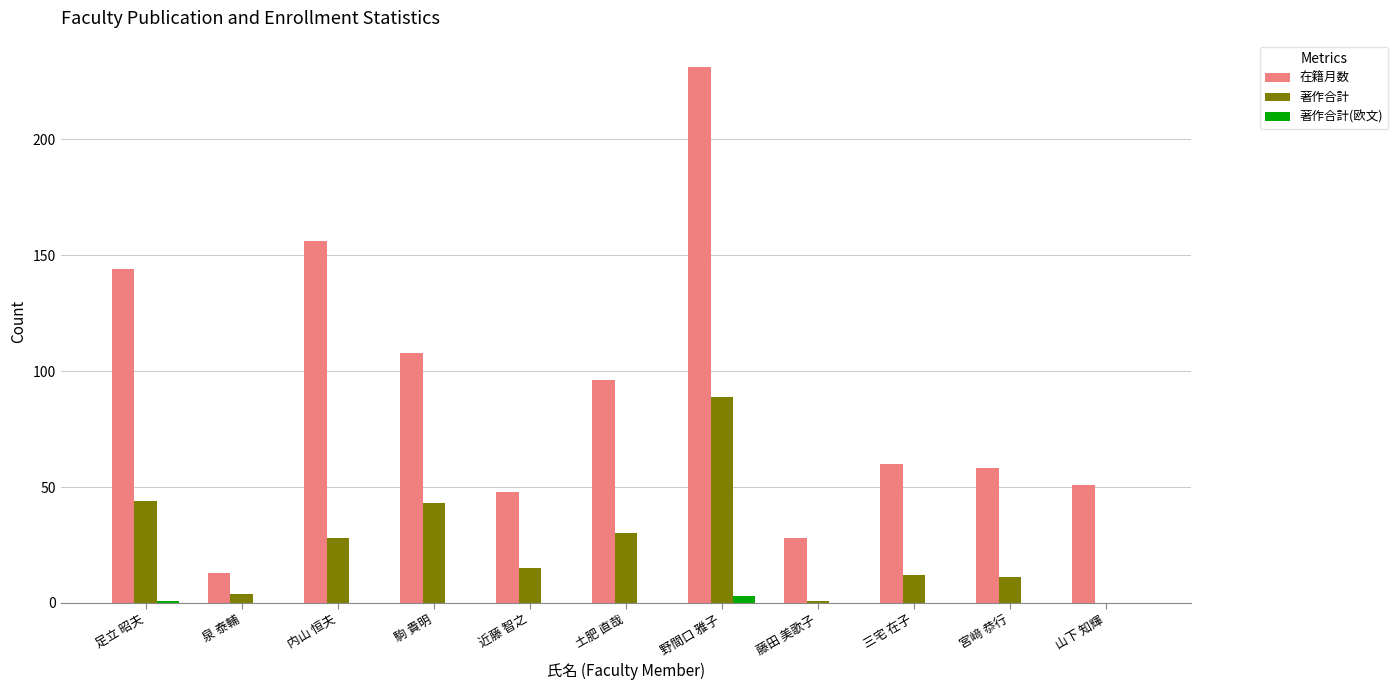

Which series has the largest total across all categories?

在籍月数